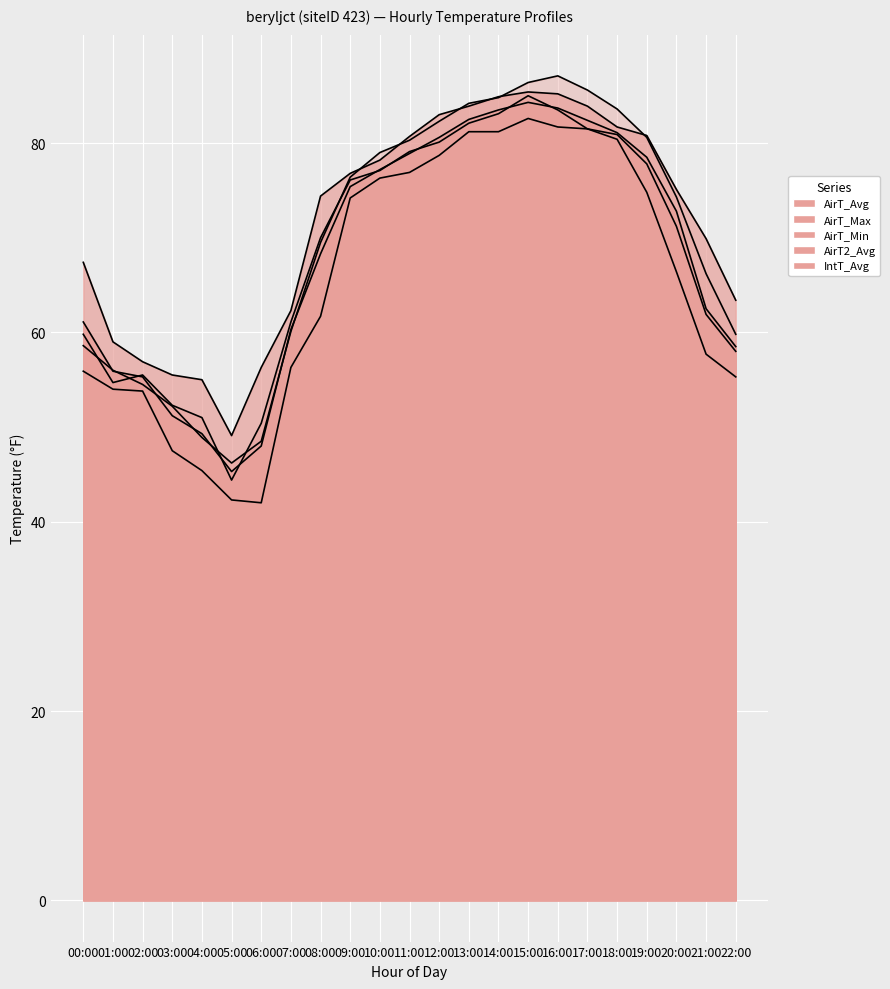

What is the spread (max minus min) of values at 09:00?

2.6